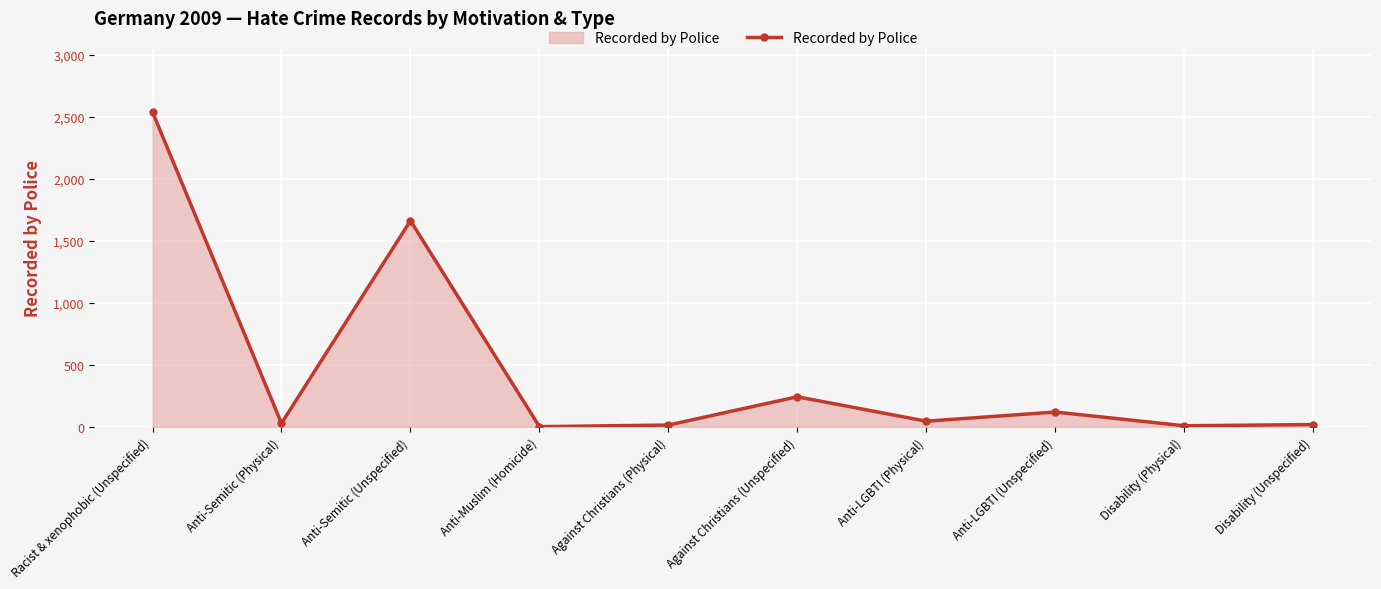

How many data points are less than 45?

5